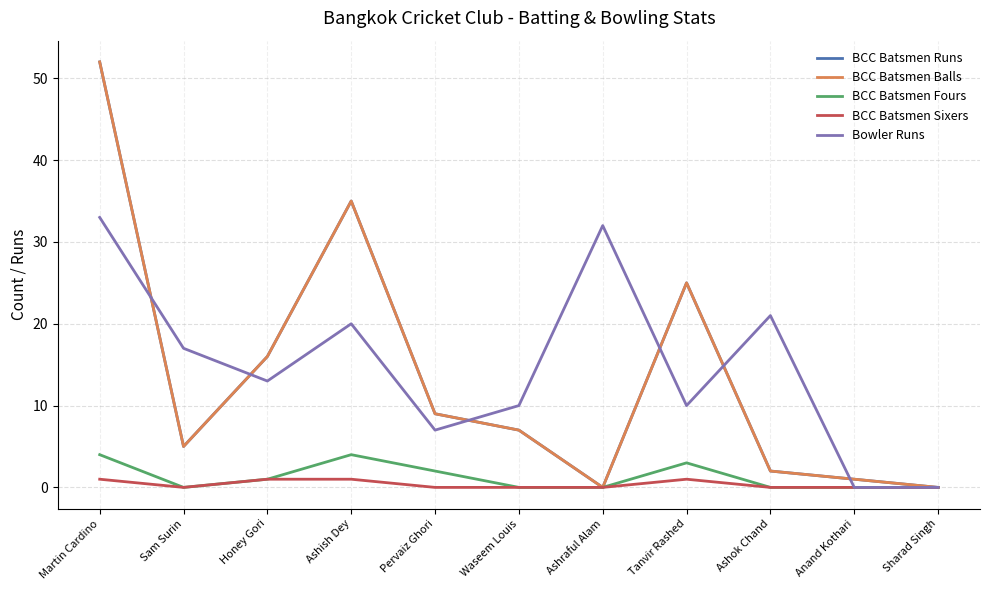

What is the difference between the highest and lowest values at Honey Gori?

15